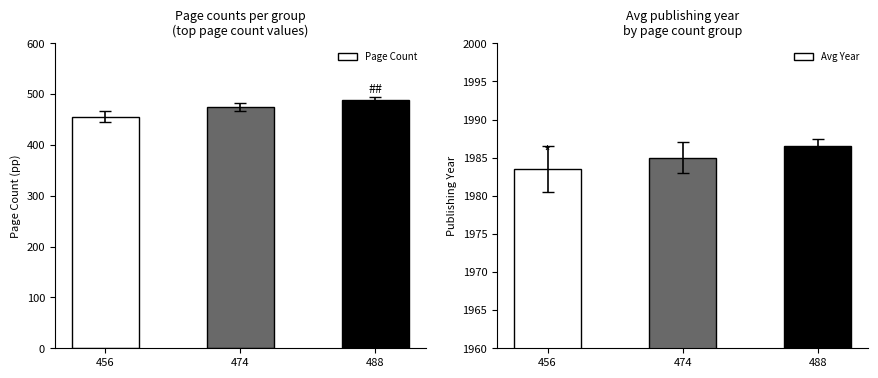

What is the difference between the Avg Year values at 456 and 488?

3.0